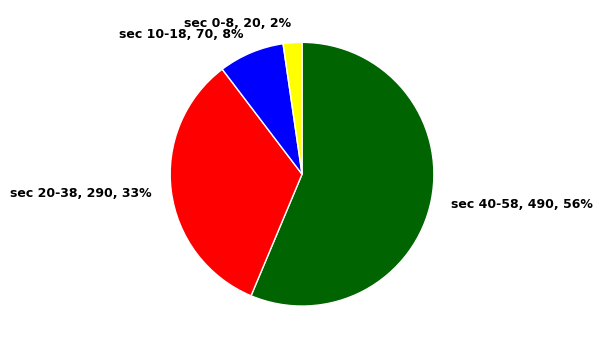

Which has a higher value, sec 40-58, 490, 56% or sec 0-8, 20, 2%?

sec 40-58, 490, 56%